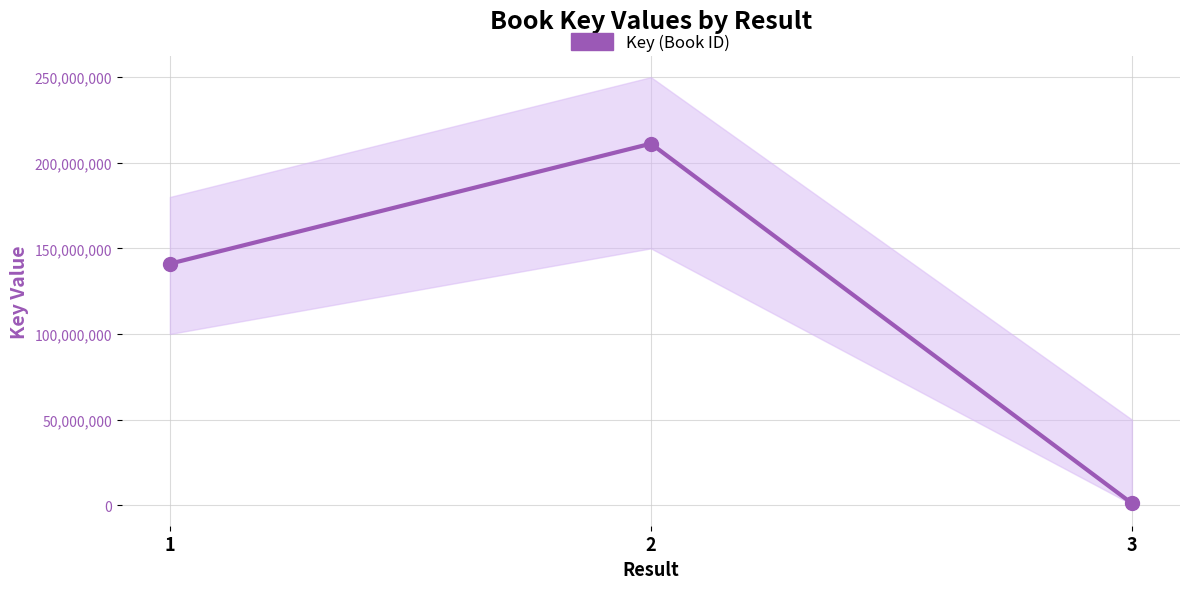

Where is the data nearest to the value 106120001?

1